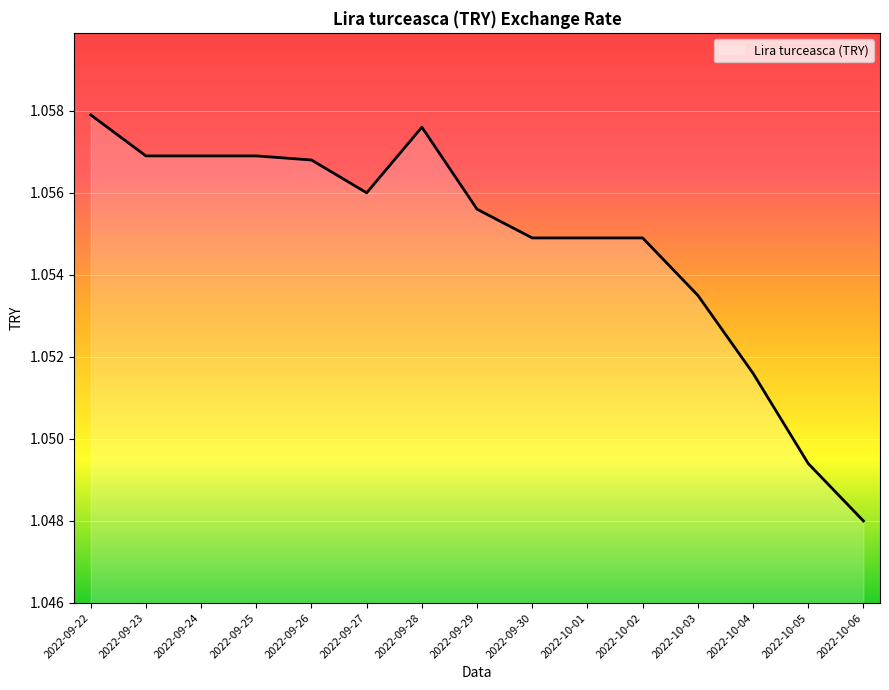

At which label is the value closest to 1?

2022-10-06